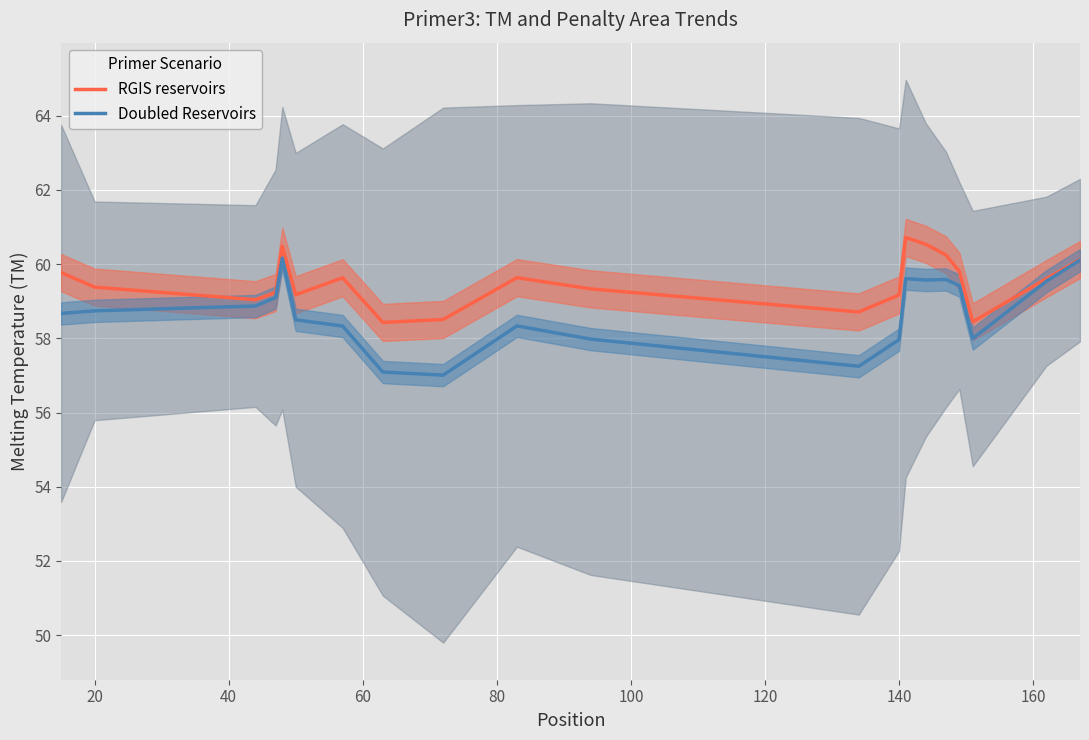

What are all the series names shown in the legend?

RGIS reservoirs, Doubled Reservoirs